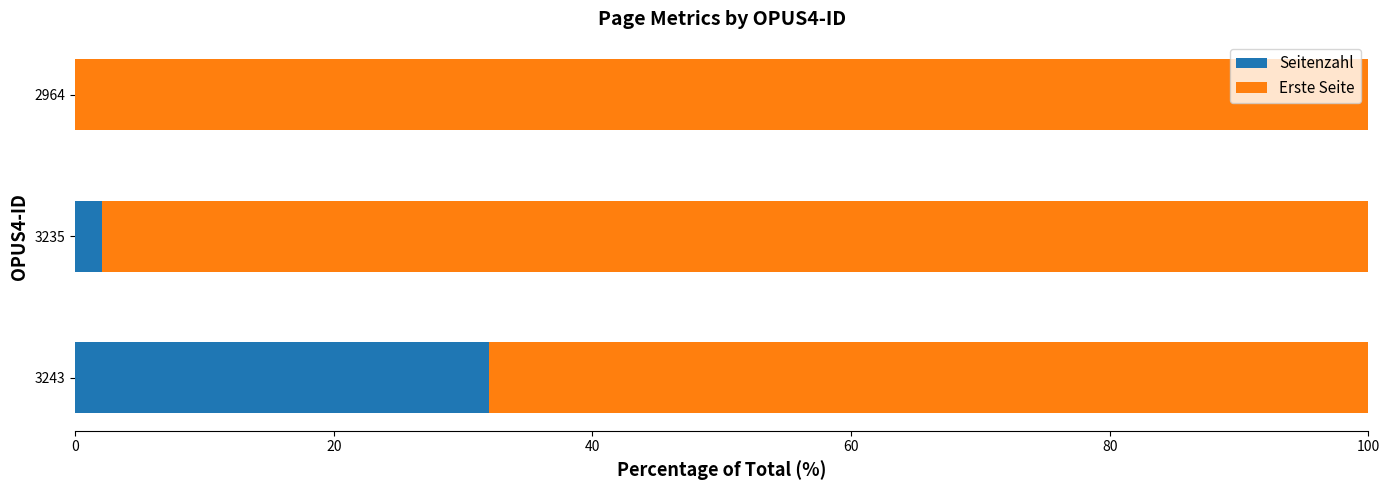

The value of Seitenzahl at 3235 is 2.0. True or false?

True